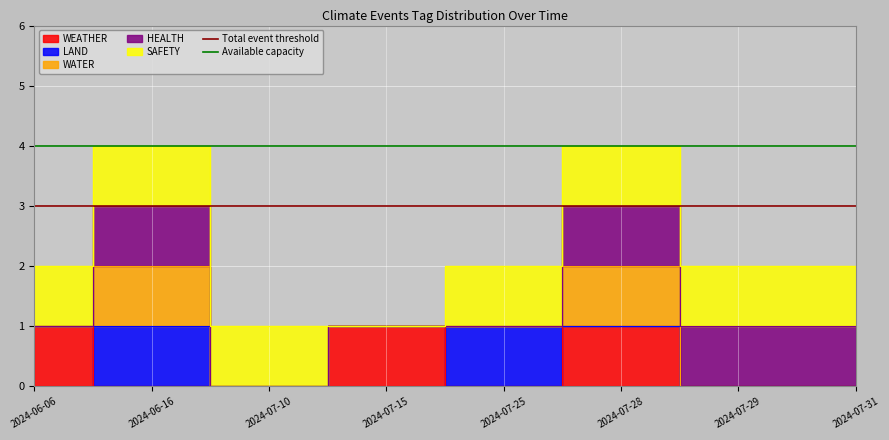

What is the value of the Available capacity point at the 1st from the left?

4